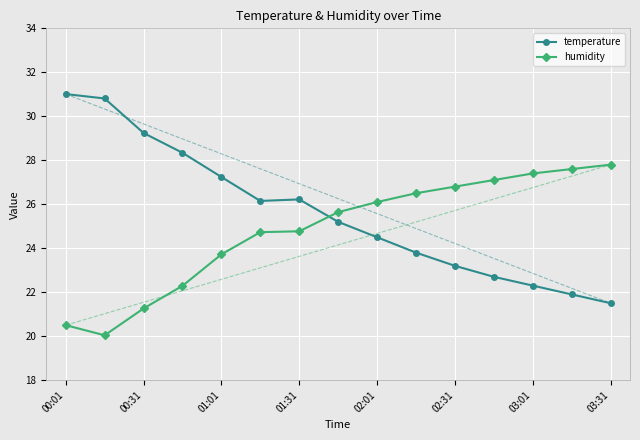

List the series in order of their overall mean, lowest first.

humidity, temperature